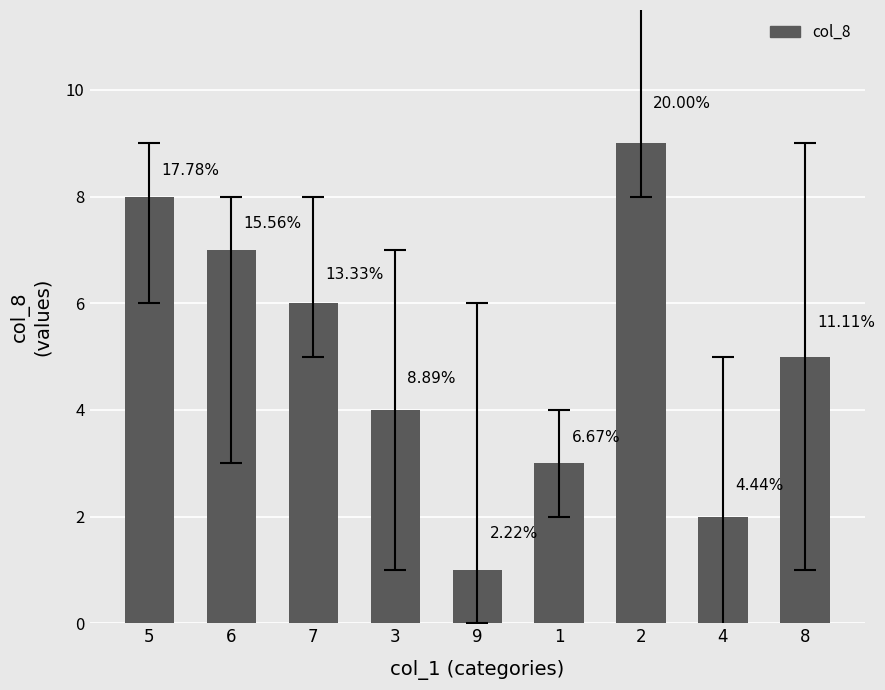

Rank the categories by value from highest to lowest.

2, 5, 6, 7, 8, 3, 1, 4, 9